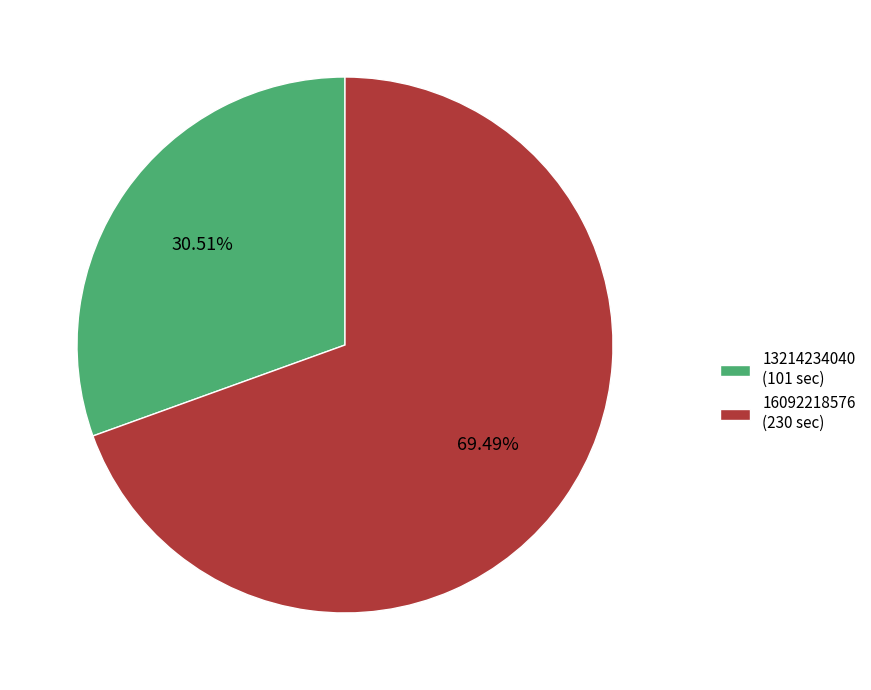

What percentage is NOT represented by 16092218576?

30.5%